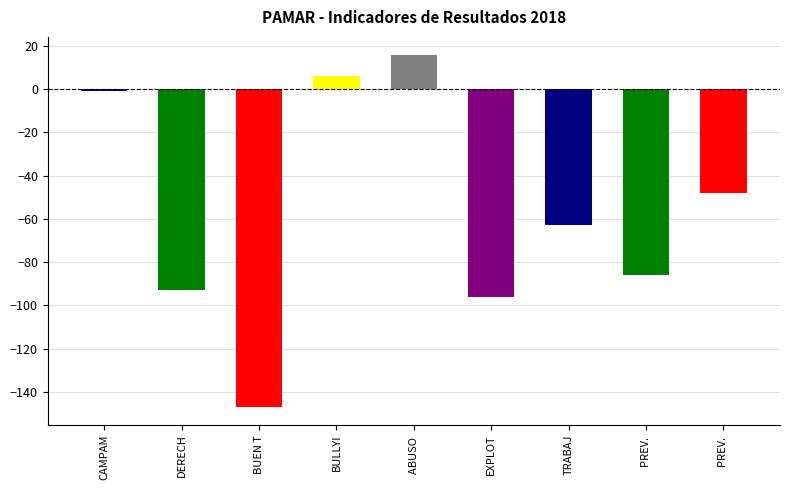

Count the number of categories in the chart.

9